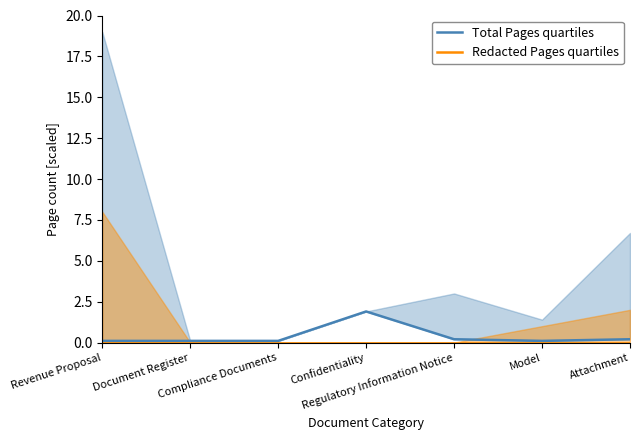

What position from the right is Regulatory Information Notice?

3